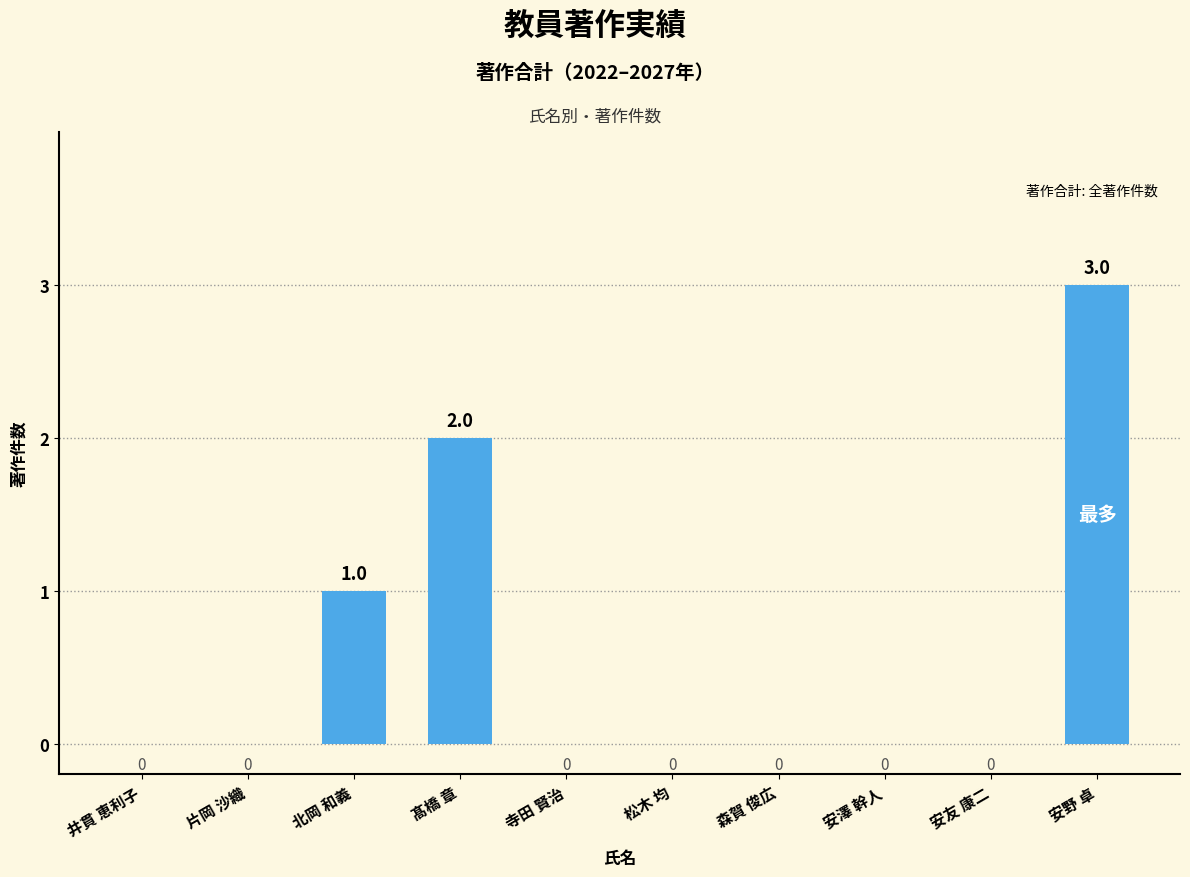

The chart shows a value of 2 at 井貫 恵利子. True or false?

False